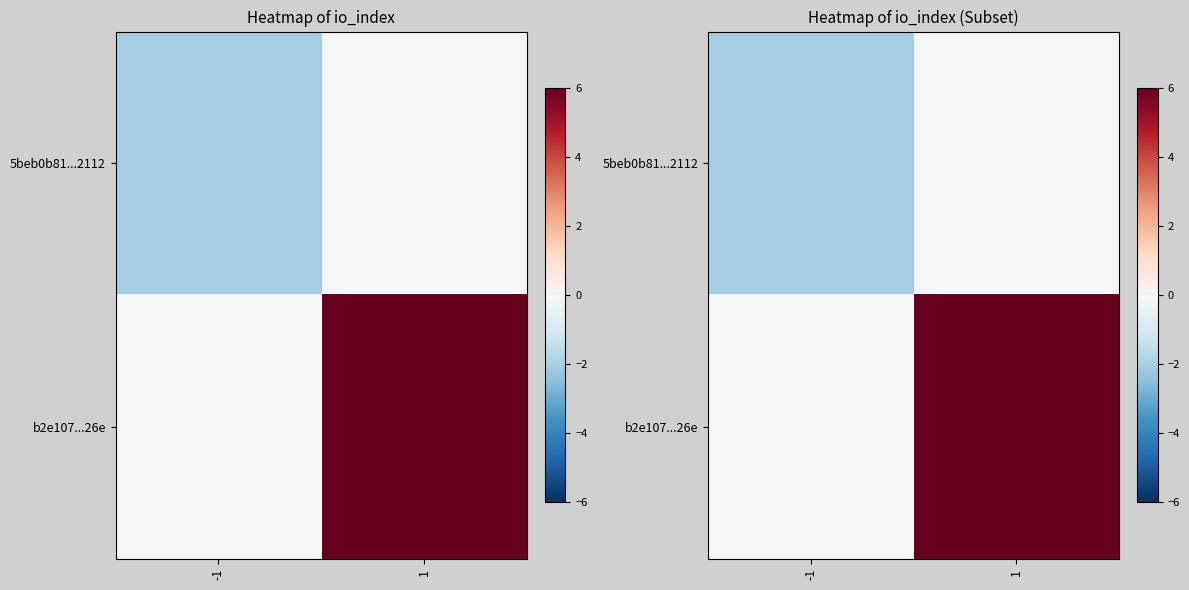

How many values in the 5beb0b81...2112 series are below 0?

1